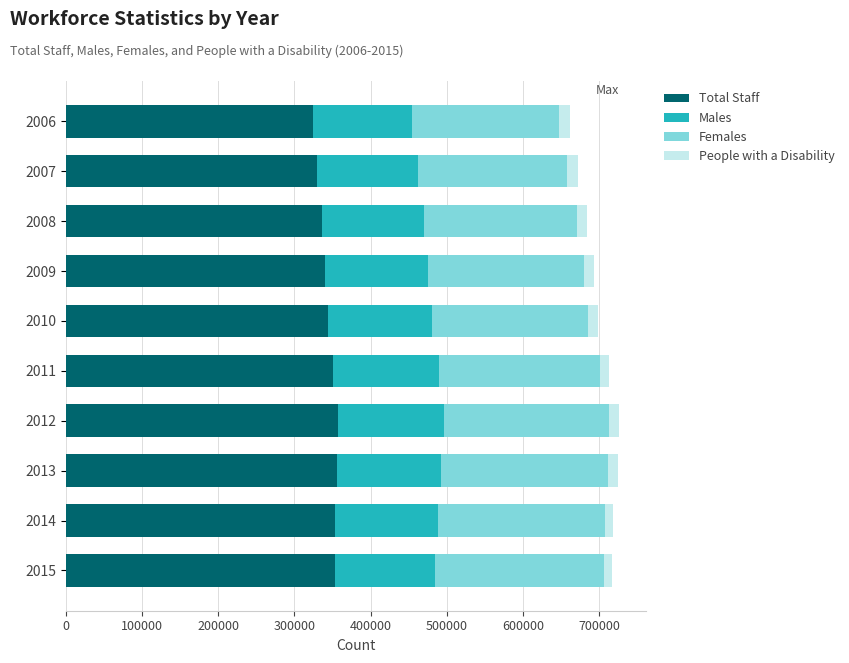

The value of Total Staff at 2013 is 356133. True or false?

True